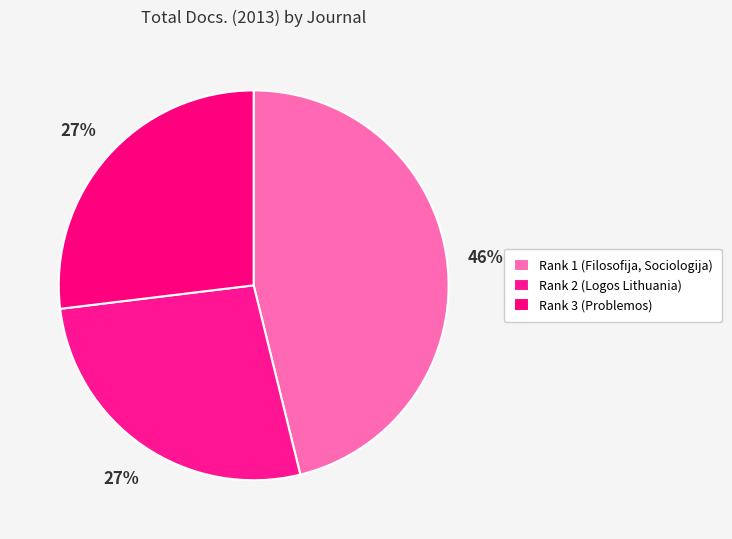

True or false: Rank 2 (Logos Lithuania) accounts for 33% of the total.

False